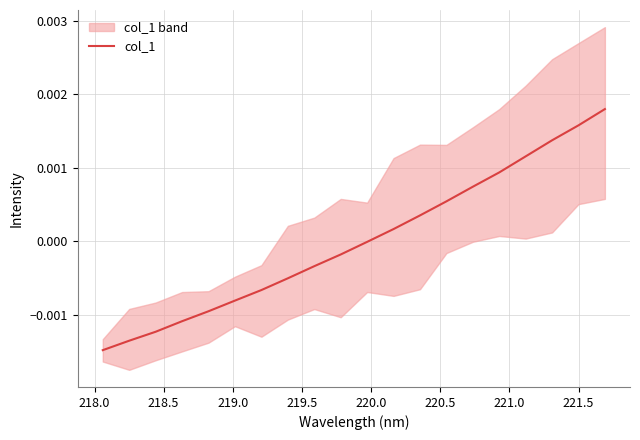

True or false: there are more than 2 points higher than both neighbors.

False